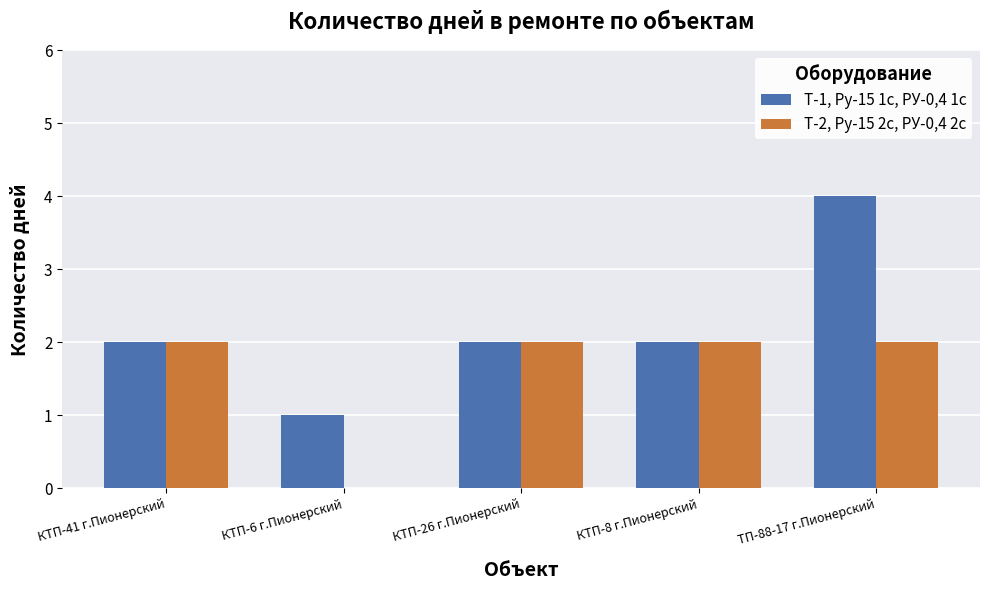

Is it true that Т-1, Ру-15 1с, РУ-0,4 1с equals 1 at КТП-8 г.Пионерский?

False